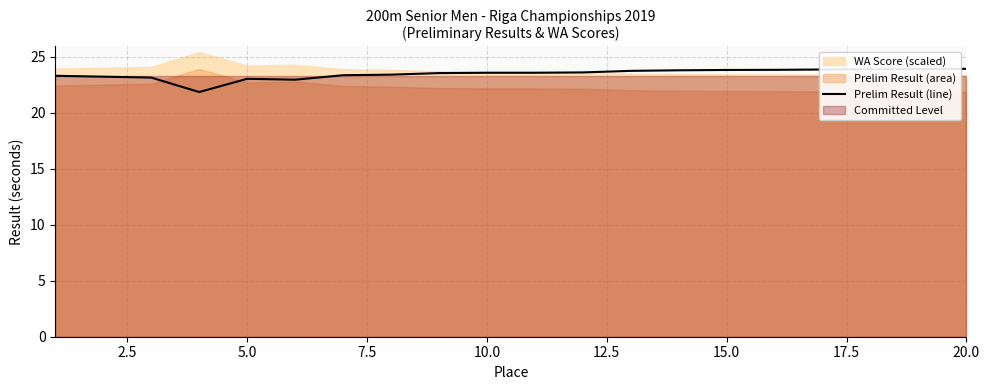

What is the minimum value for Prelim Result (line)?

21.8